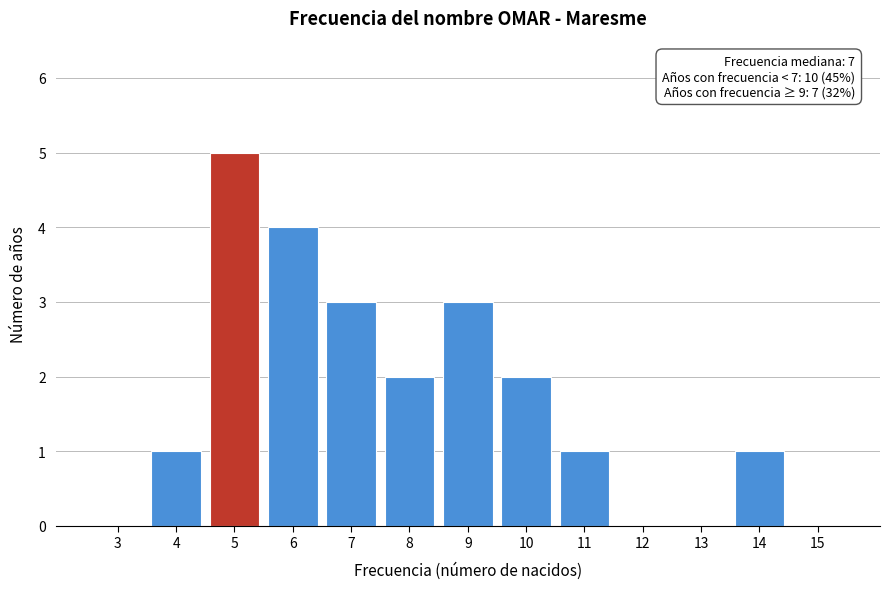

Reading left to right, extract all data points from this chart.

3=0	4=1	5=5	6=4	7=3	8=2	9=3	10=2	11=1	12=0	13=0	14=1	15=0